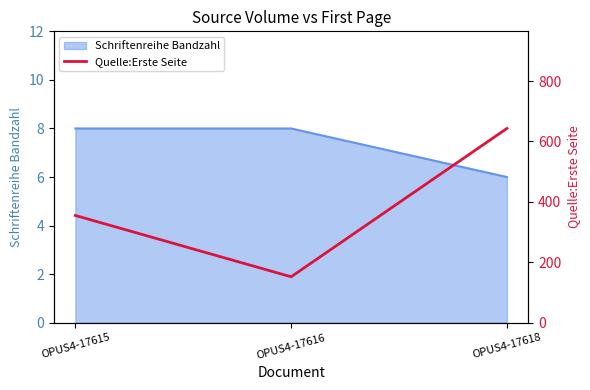

True or false: the data shows 355 at OPUS4-17615.

True